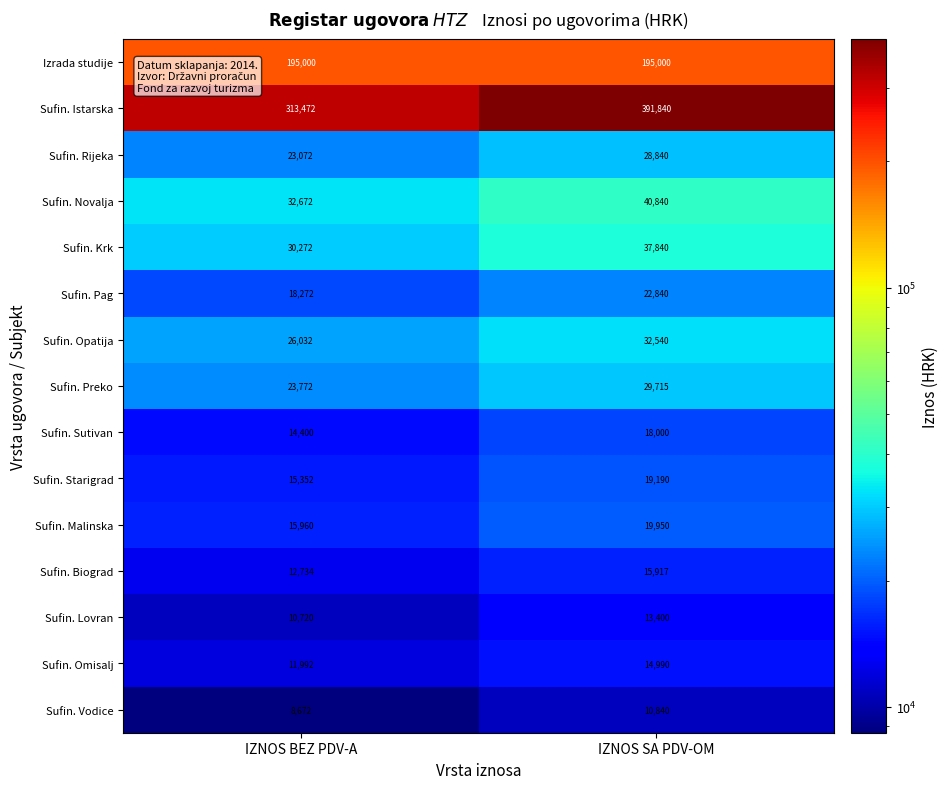

Rank the series at IZNOS BEZ PDV-A from lowest to highest value.

Sufin. Vodice, Sufin. Lovran, Sufin. Omisalj, Sufin. Biograd, Sufin. Sutivan, Sufin. Starigrad, Sufin. Malinska, Sufin. Pag, Sufin. Rijeka, Sufin. Preko, Sufin. Opatija, Sufin. Krk, Sufin. Novalja, Izrada studije, Sufin. Istarska